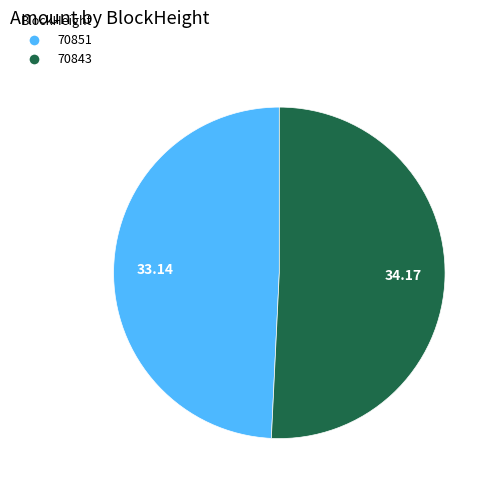

Combined, do 70843 and 70851 account for over 50%?

Yes